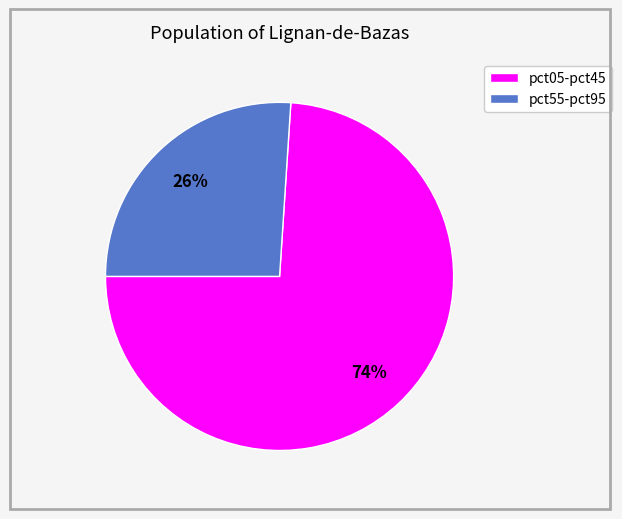

To the nearest percent, what is the average slice percentage?

50%